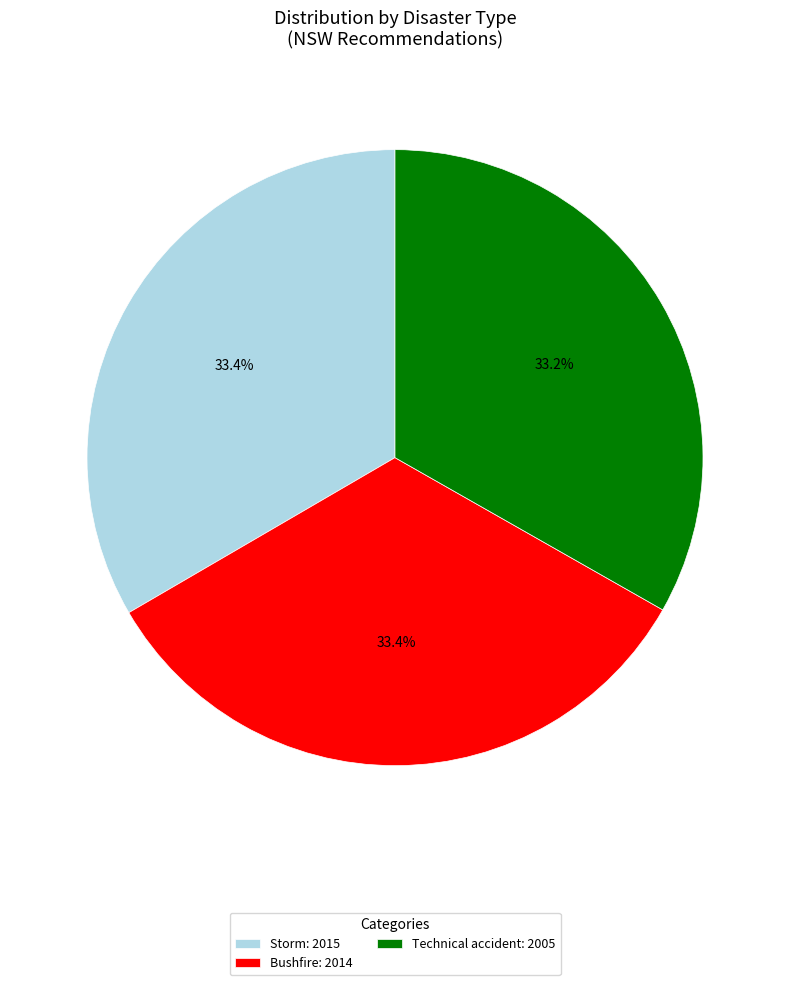

Is there a majority slice in this chart?

No